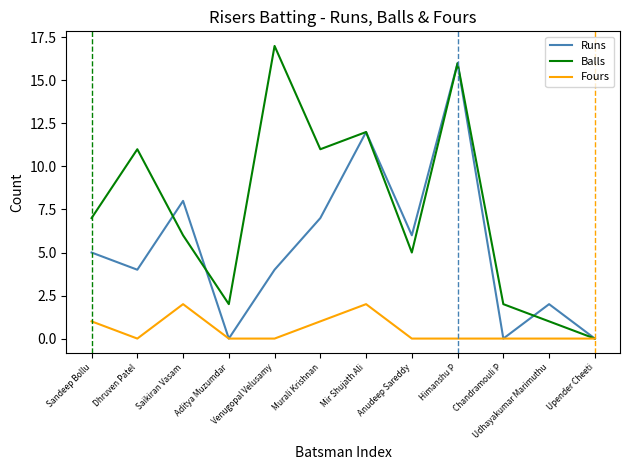

At which category does Balls reach its first local peak?

Dhruven Patel